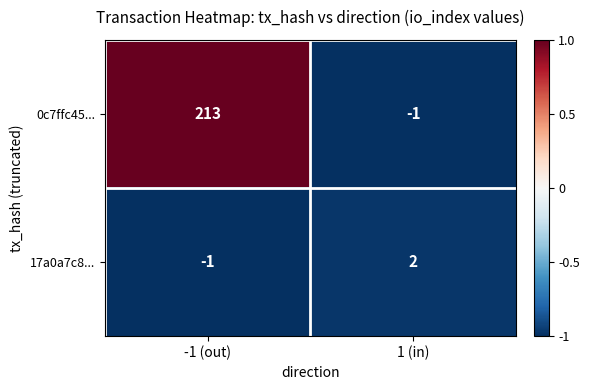

Which category has the highest value in the 17a0a7c8... series?

1 (in)